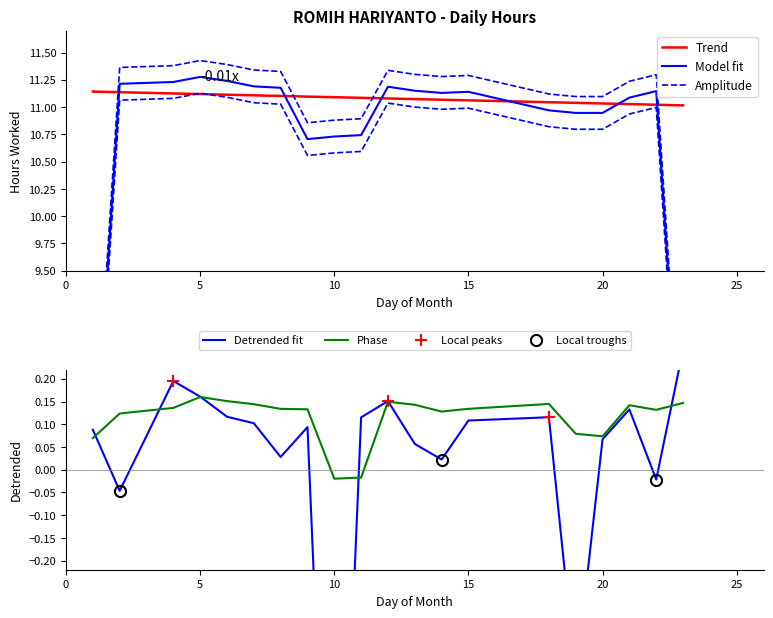

The chart shows a value of 0.1 at 6. True or false?

True